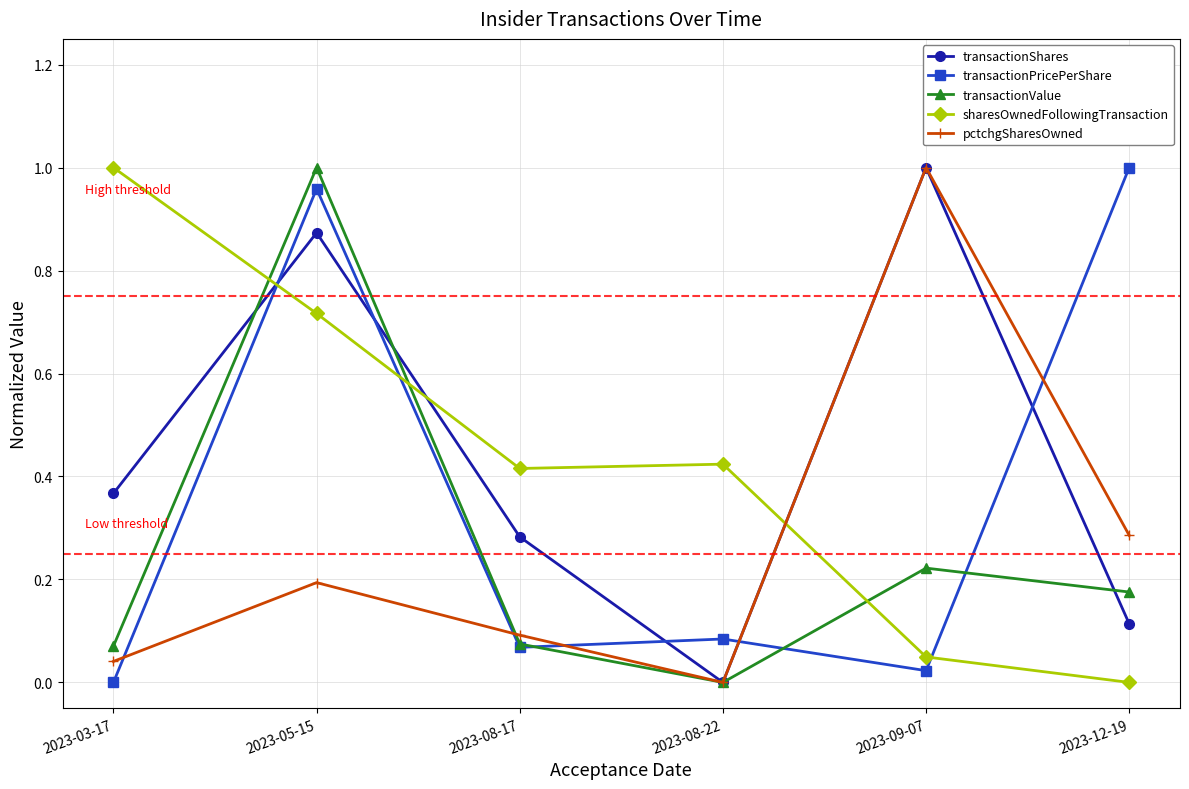

Where is the first local maximum for pctchgSharesOwned?

2023-05-15